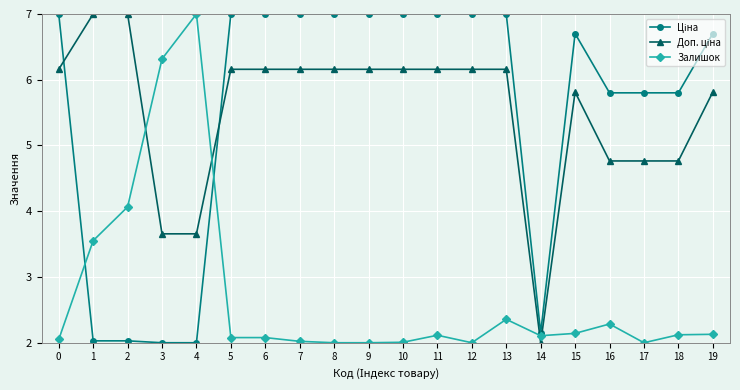

At how many categories does at least one series exceed 3?

19